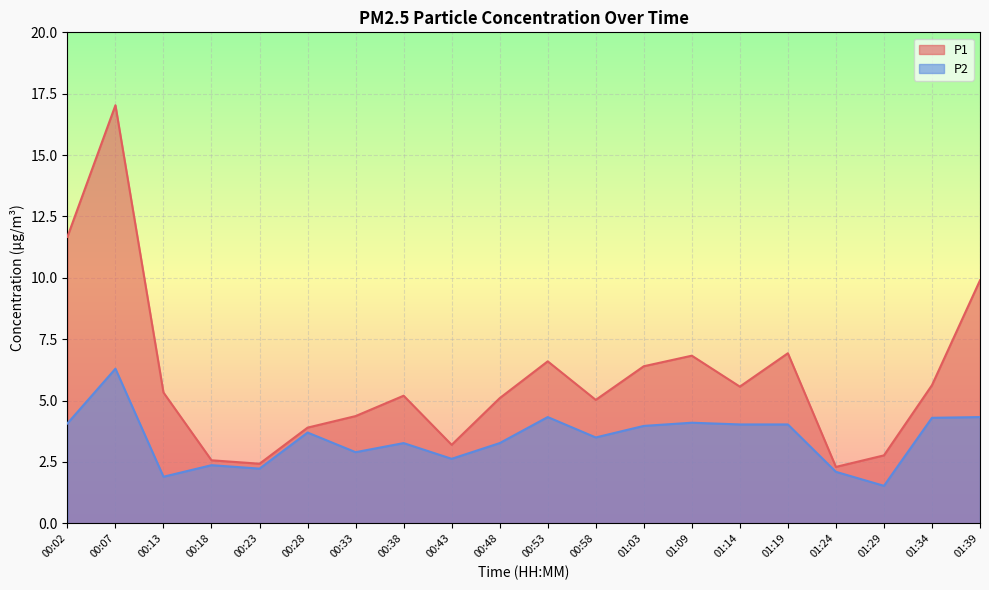

At which category does P2 reach its first local valley?

00:13